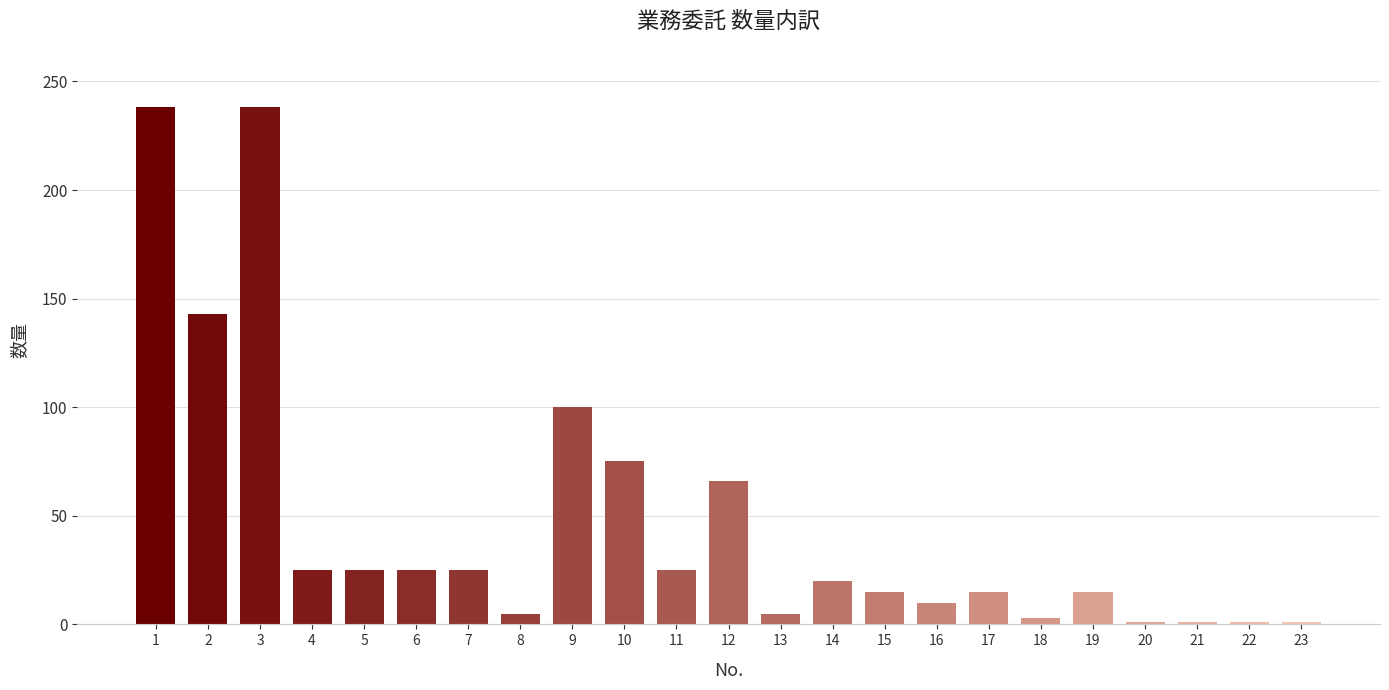

Reading right to left, list all the values displayed in this chart.

1	1	1	1	15	3	15	10	15	20	5	66	25	75	100	5	25	25	25	25	238	143	238